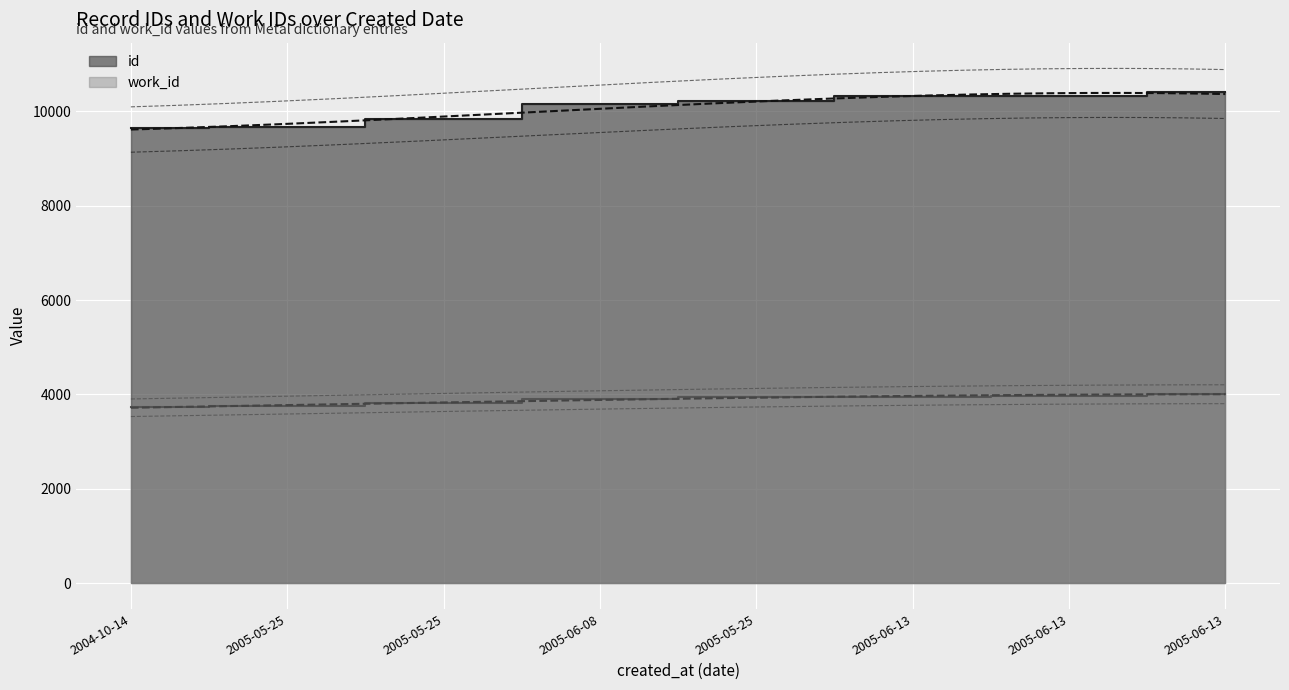

How many lines are shown in the chart?

2